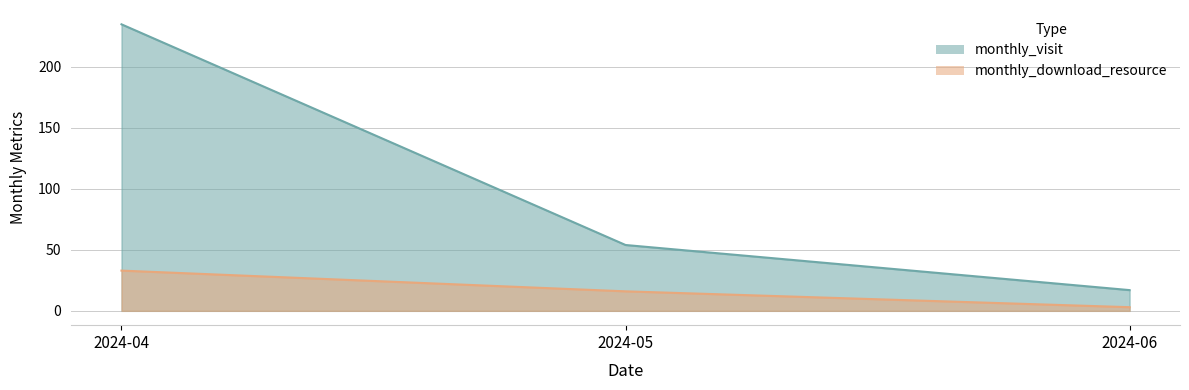

What is the greatest value displayed?

235